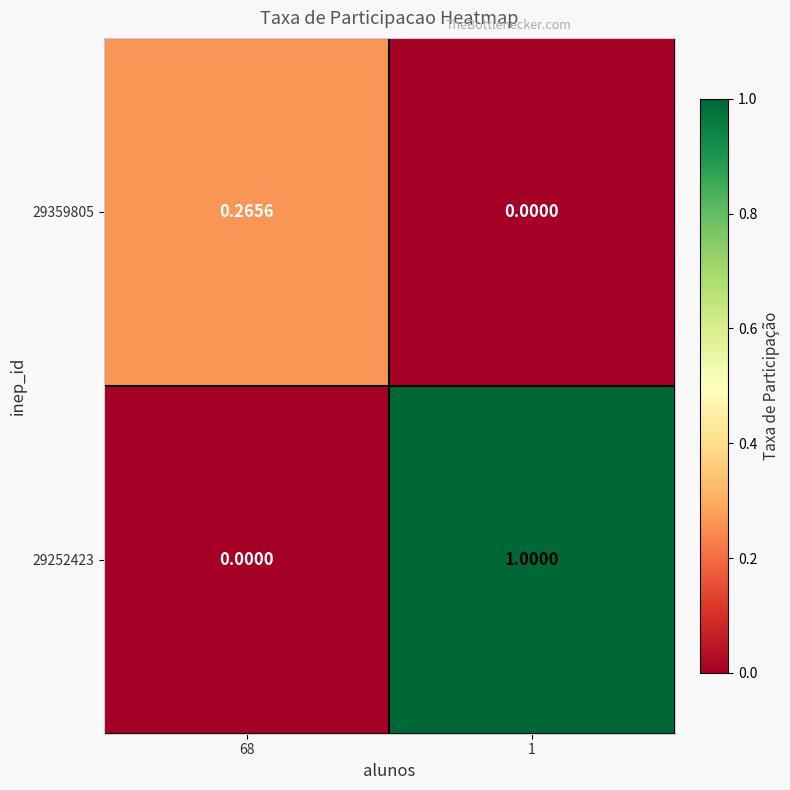

Is the value of 29359805 at 68 greater than the value of 29252423 at 1?

No